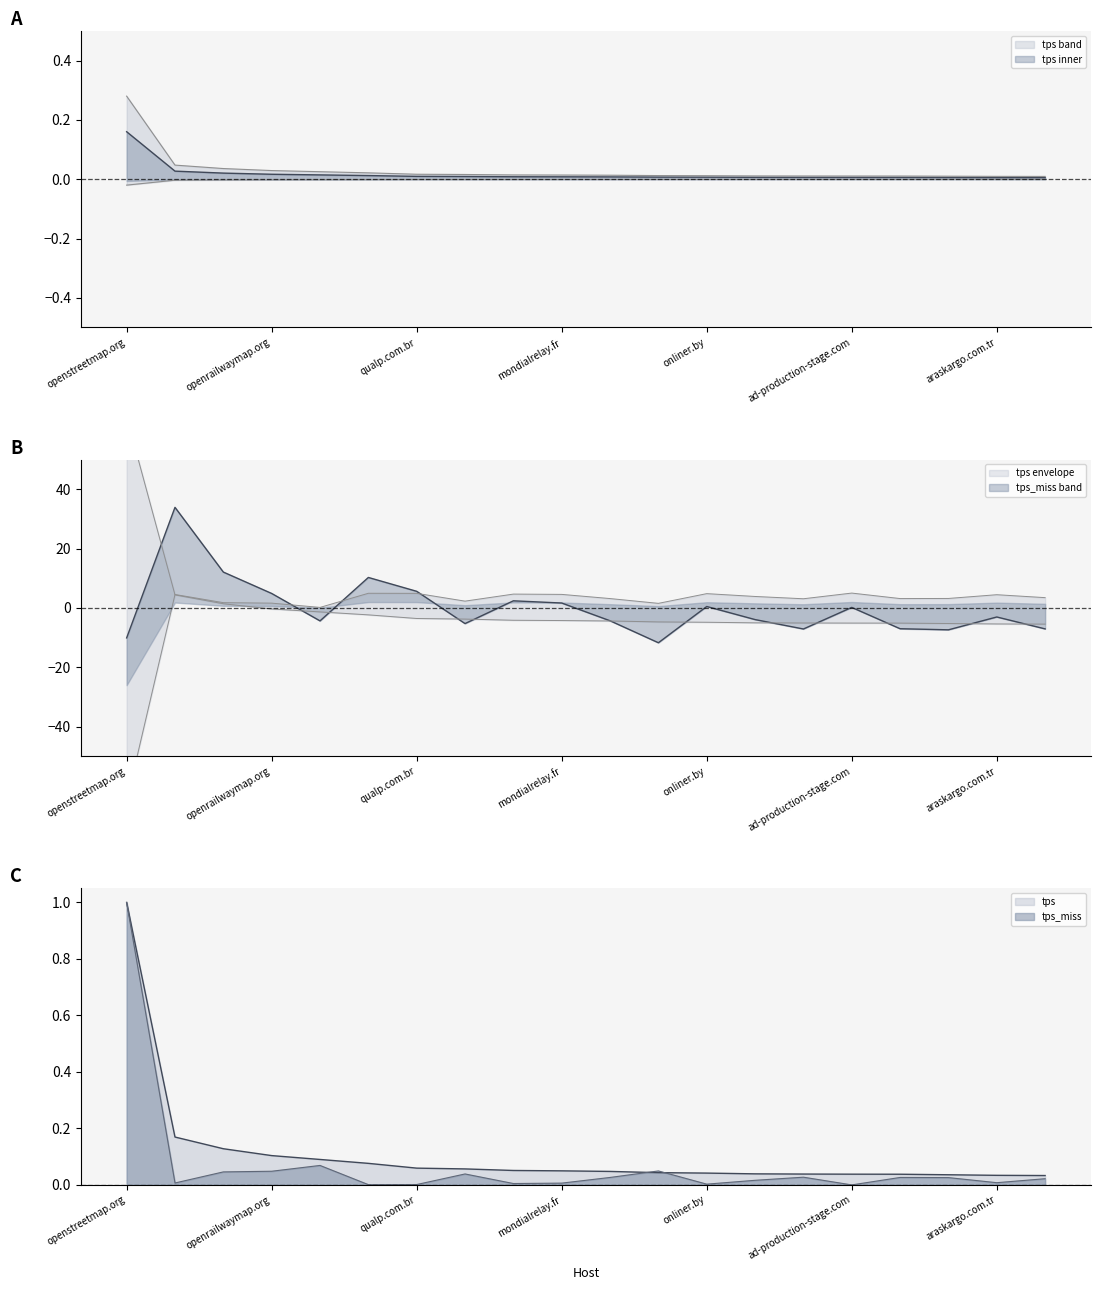

Does the chart display data point markers on the line(s)?

No